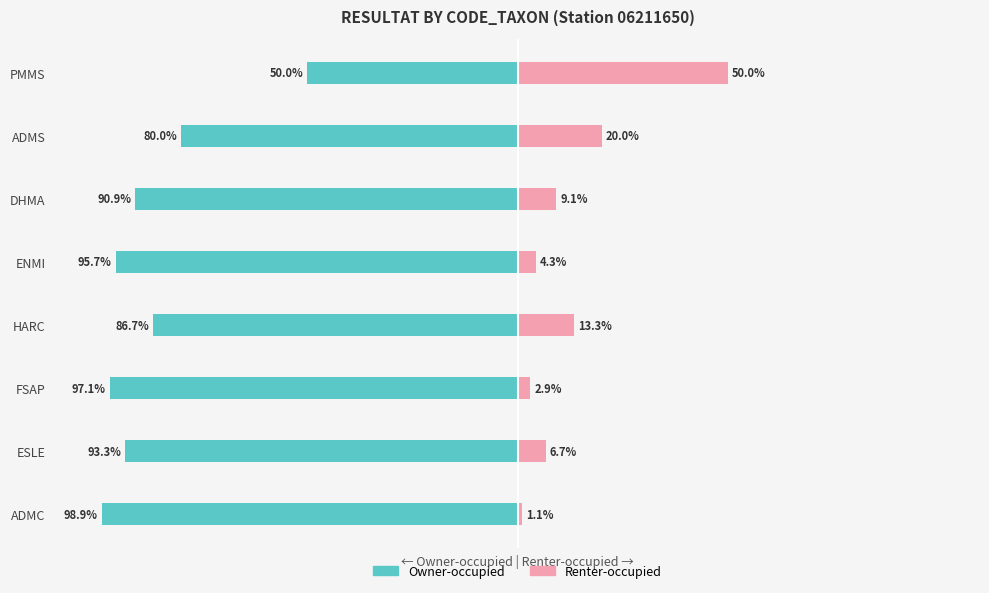

Which has a higher value, ADMS or FSAP?

ADMS